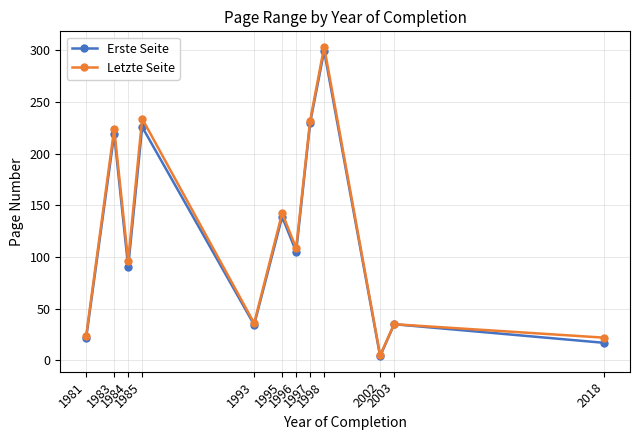

Which series has the largest range (max minus min)?

Letzte Seite